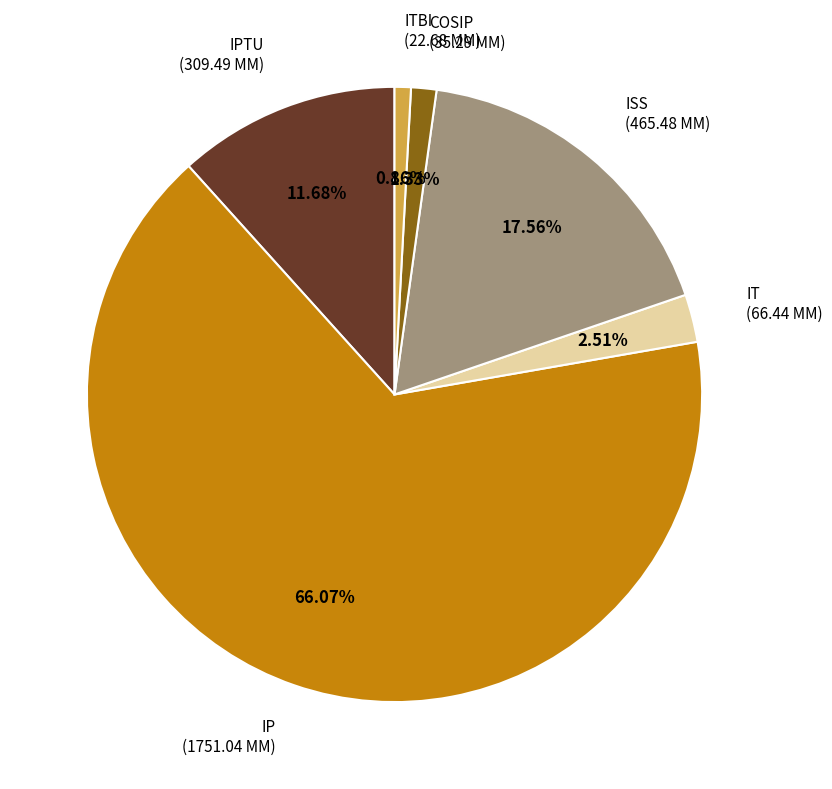

Does any single category account for the majority?

Yes